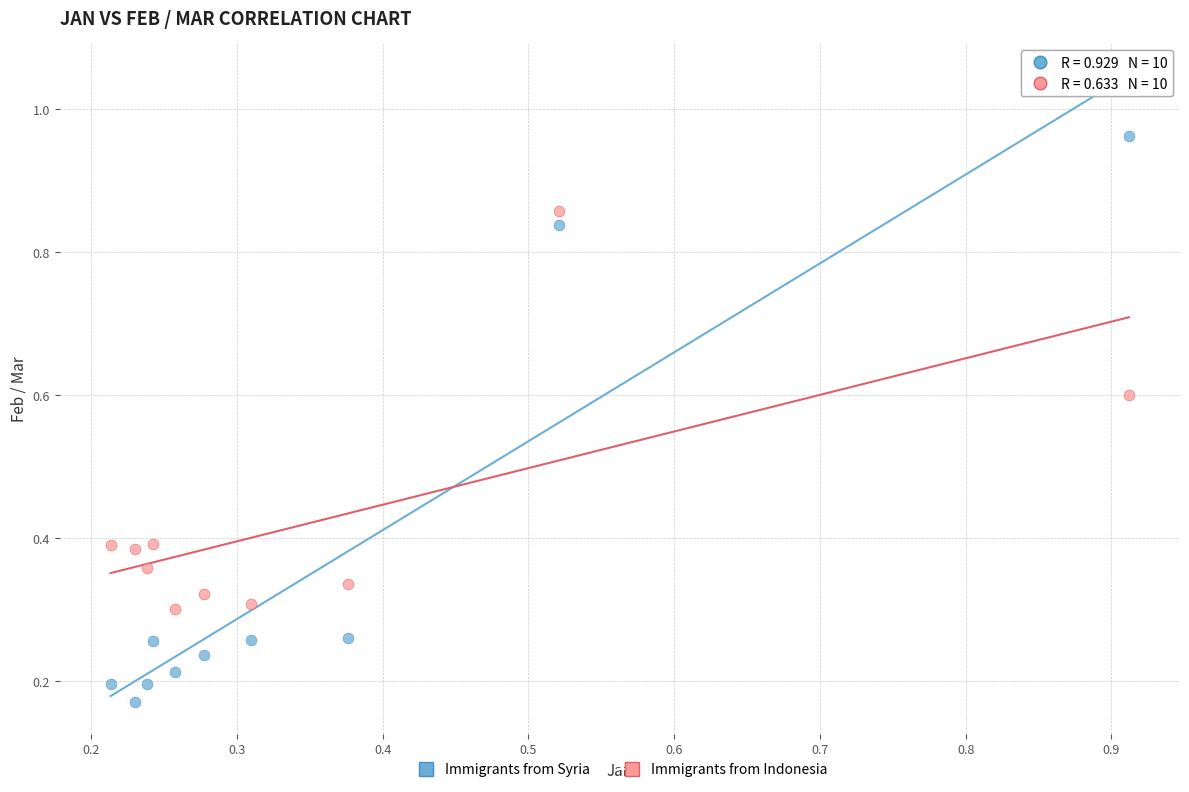

Which series has the widest spread of Y values?

Immigrants from Syria